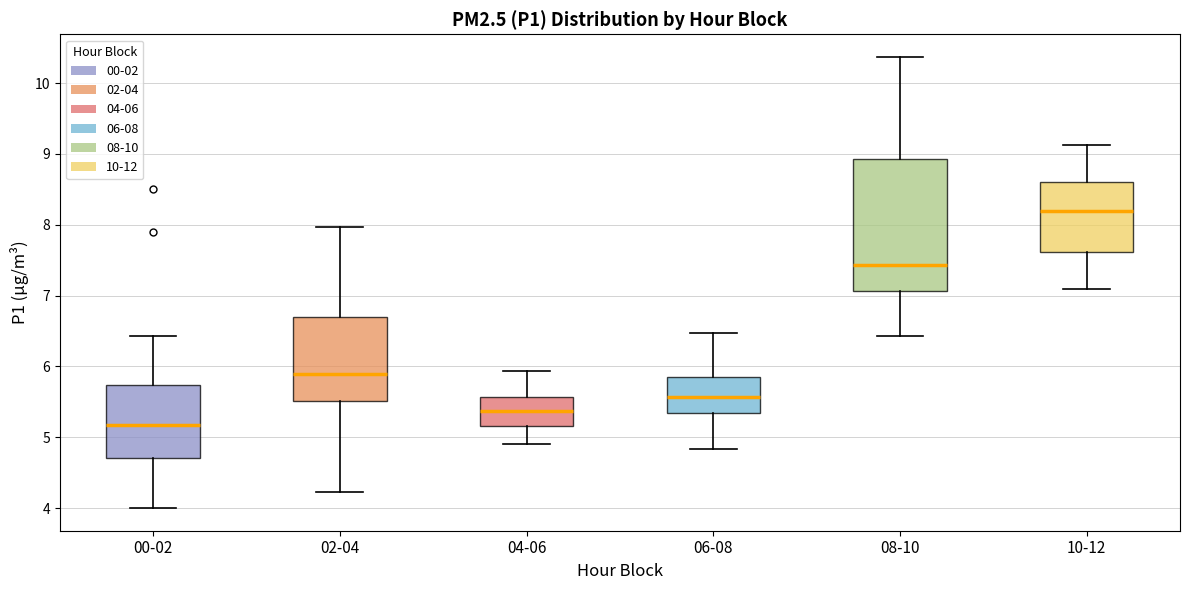

Where does the upper whisker of the box for 08-10 end on the y-axis? The values are not printed on the chart, so give them approximately, as read against the axis.

10.4